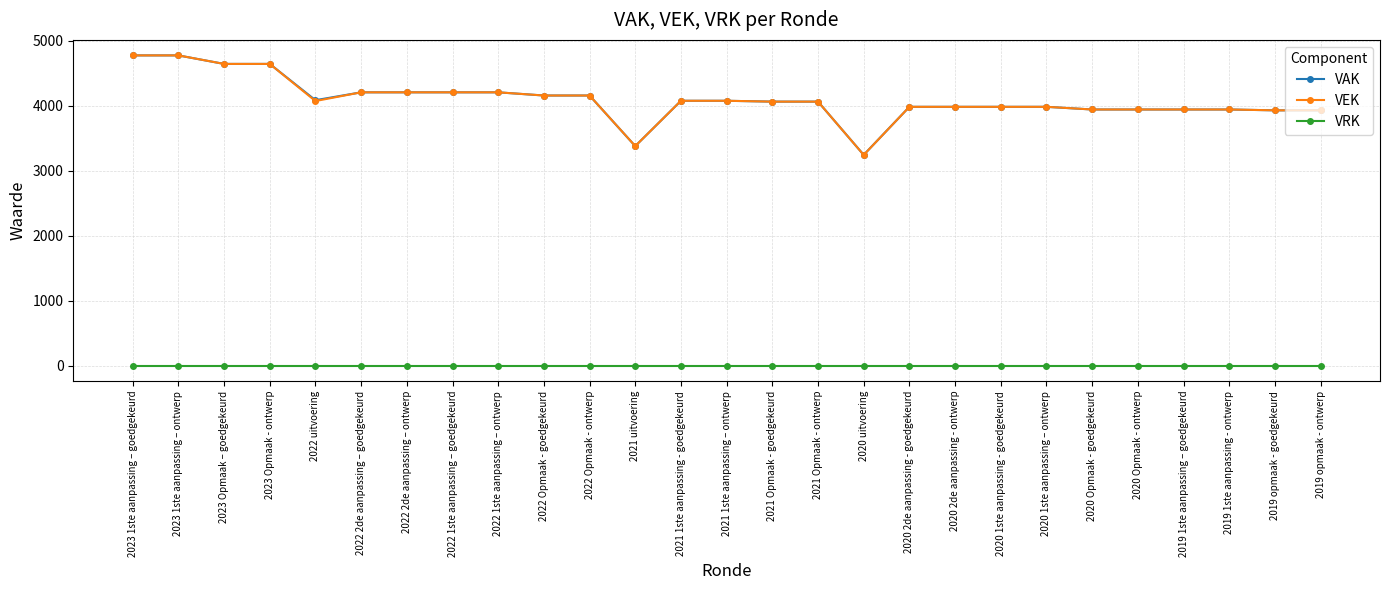

At which label does VAK first exceed 4060?

2023 1ste aanpassing – goedgekeurd